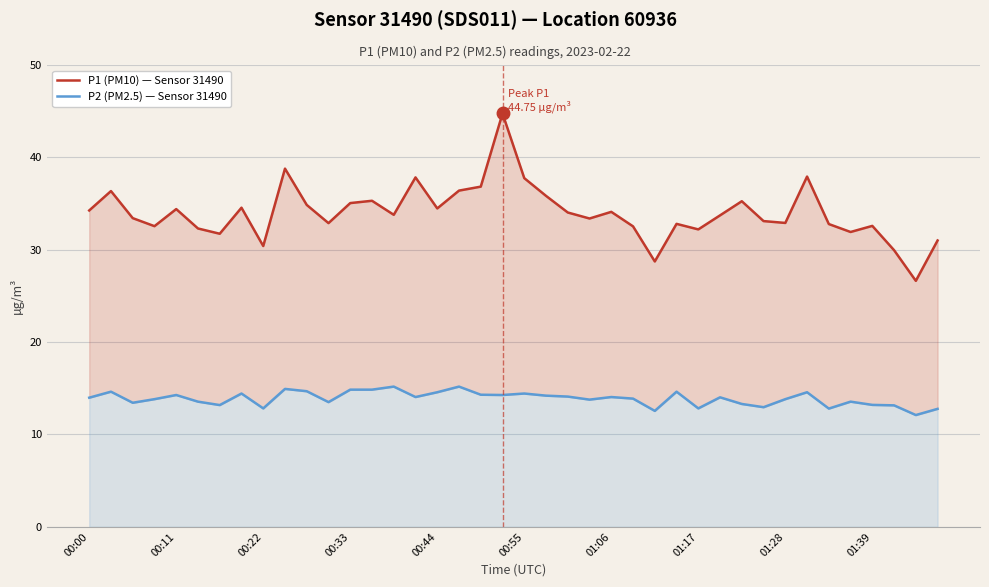

How many distinct data groups are displayed?

2